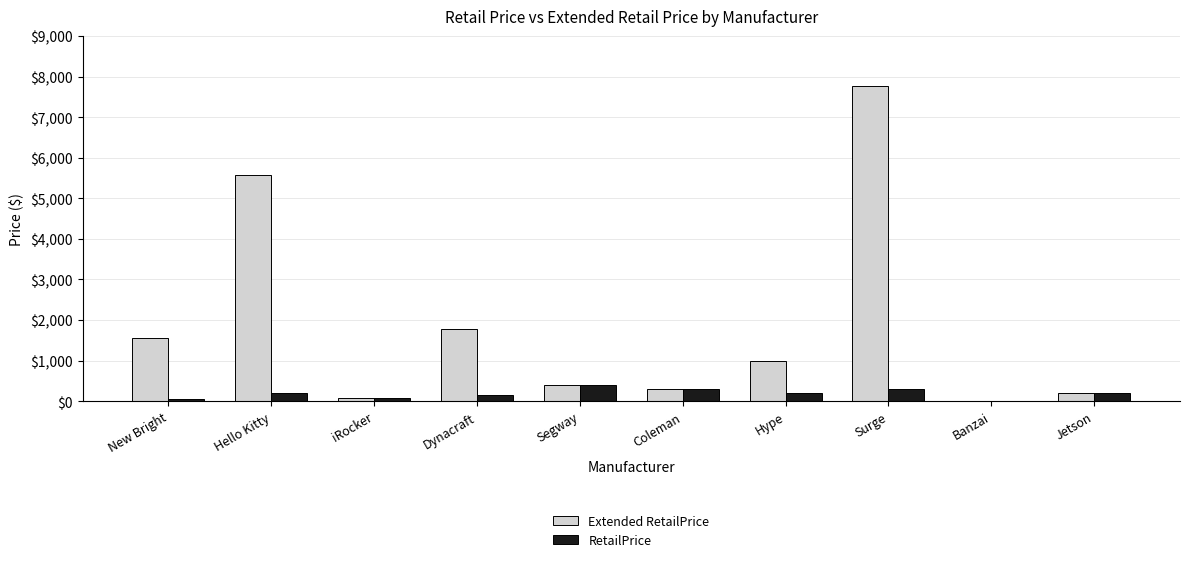

What is the maximum value for RetailPrice?

400.0